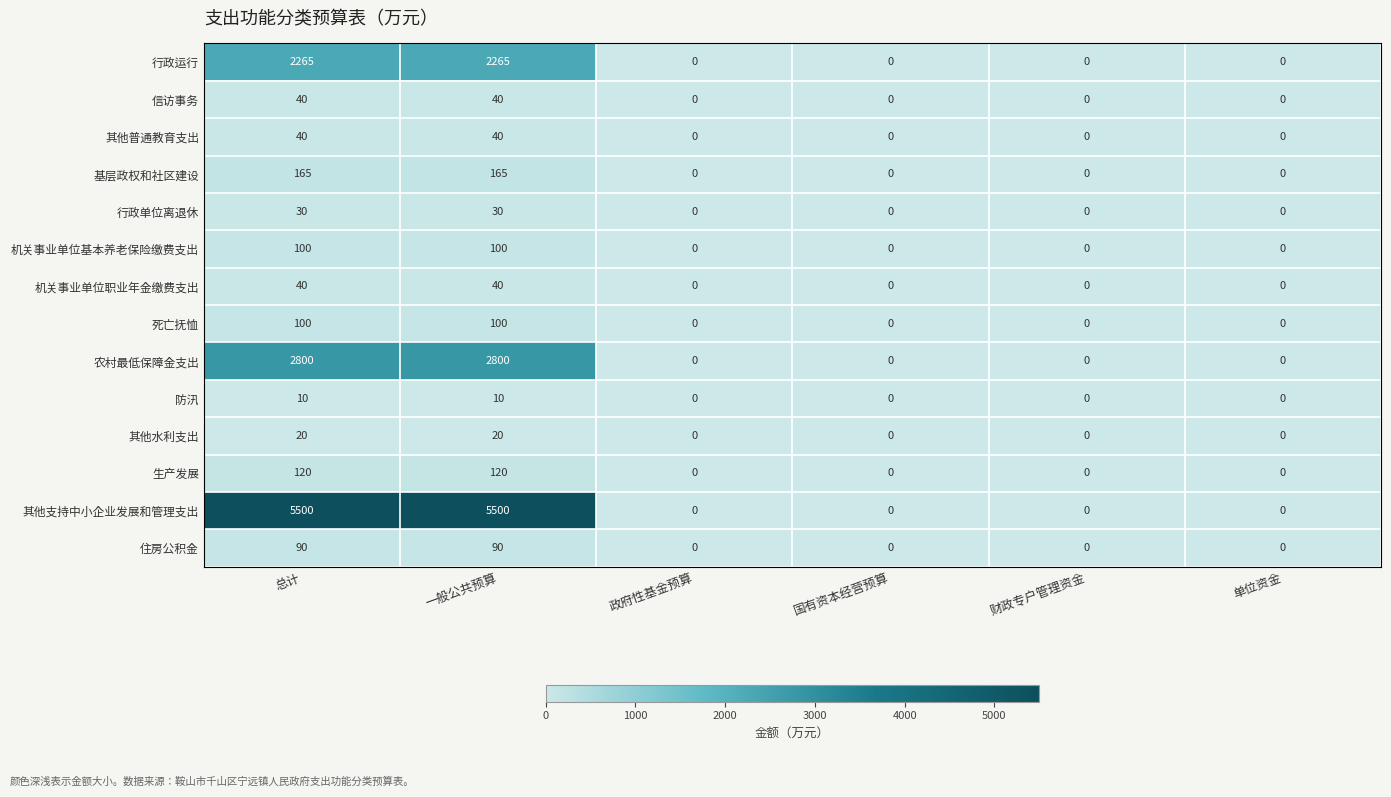

What is the sum of all 机关事业单位职业年金缴费支出 values?

80